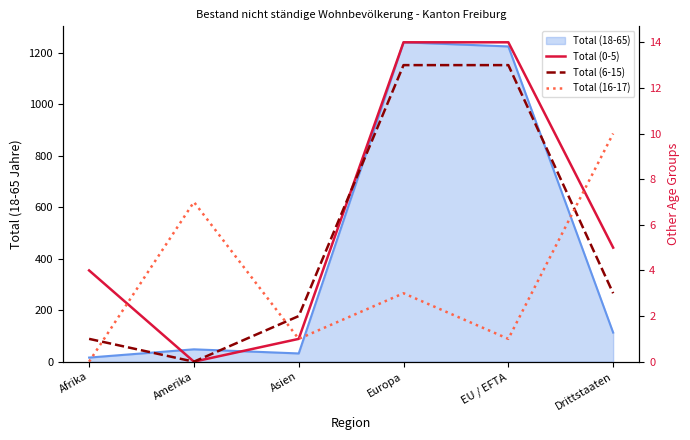

List the labels in order of Total (16-17) value, smallest first.

Afrika, Asien, EU / EFTA, Europa, Amerika, Drittstaaten